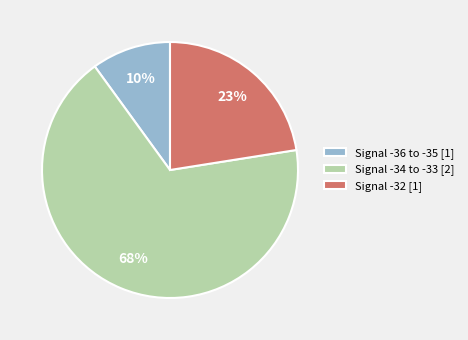

How many segments does this pie chart have?

3